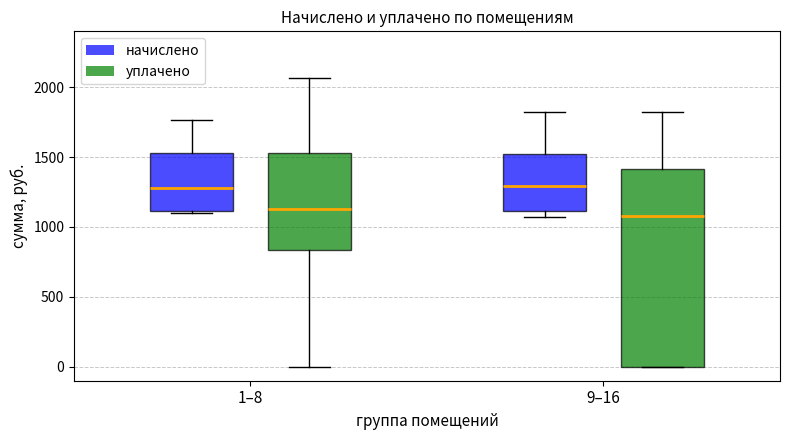

Where is the lower edge of the box for 1–8 (уплачено) on the y-axis? The values are not printed on the chart, so give them approximately, as read against the axis.

850